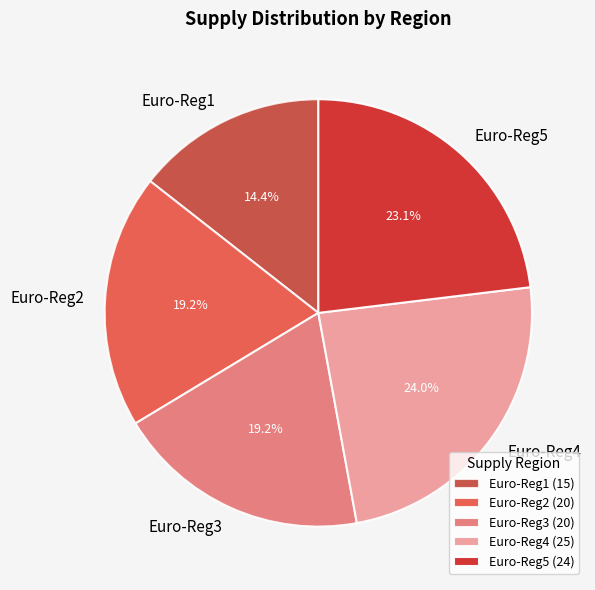

Do Euro-Reg2 and Euro-Reg5 together represent more than half of the pie?

No